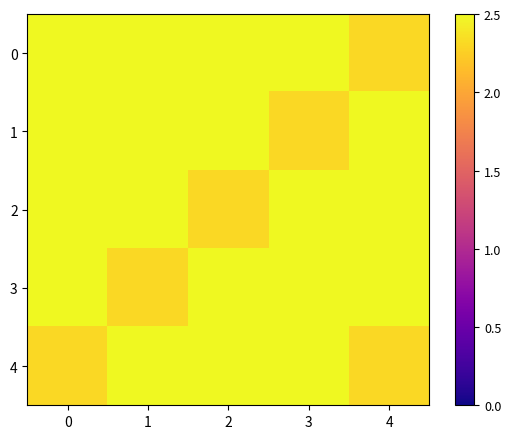

Which category has the lowest value across all series?

4